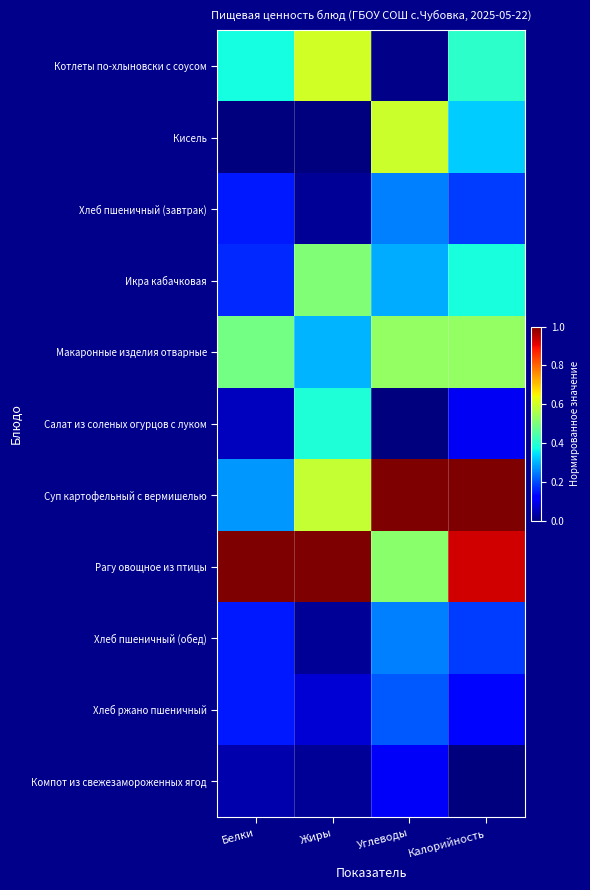

Reading left to right, what are all the values shown in this chart?

Котлеты по-хлыновски с соусом: Белки=0.4	Жиры=0.6	Углеводы=0.0	Калорийность=0.4
Кисель: Белки=0.0	Жиры=0.0	Углеводы=0.6	Калорийность=0.3
Хлеб пшеничный (завтрак): Белки=0.1	Жиры=0.0	Углеводы=0.3	Калорийность=0.2
Икра кабачковая: Белки=0.2	Жиры=0.5	Углеводы=0.3	Калорийность=0.4
Макаронные изделия отварные: Белки=0.5	Жиры=0.3	Углеводы=0.5	Калорийность=0.5
Салат из соленых огурцов с луком: Белки=0.1	Жиры=0.4	Углеводы=0.0	Калорийность=0.1
Суп картофельный с вермишелью: Белки=0.3	Жиры=0.6	Углеводы=1.0	Калорийность=1.0
Рагу овощное из птицы: Белки=1.0	Жиры=1.0	Углеводы=0.5	Калорийность=0.9
Хлеб пшеничный (обед): Белки=0.1	Жиры=0.0	Углеводы=0.3	Калорийность=0.2
Хлеб ржано пшеничный: Белки=0.1	Жиры=0.1	Углеводы=0.2	Калорийность=0.1
Компот из свежезамороженных ягод: Белки=0.0	Жиры=0.0	Углеводы=0.1	Калорийность=0.0